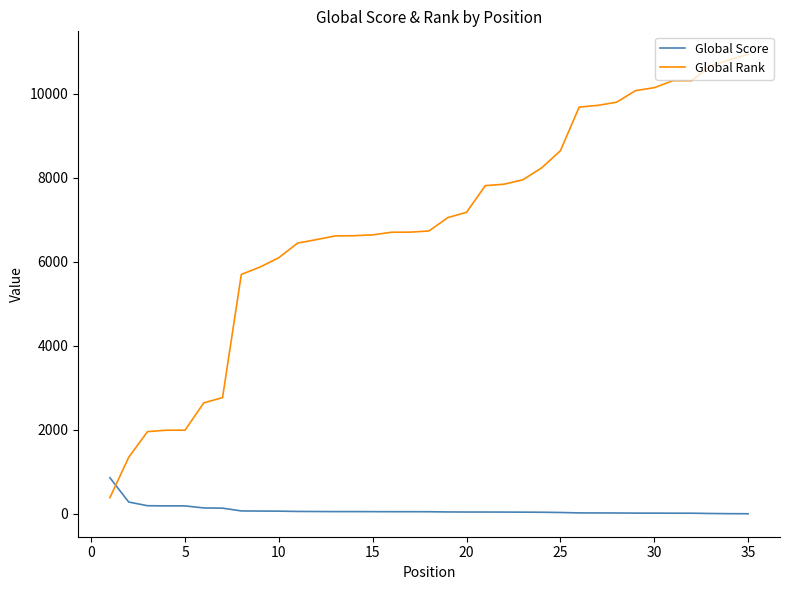

True or false: Global Rank and Global Score intersect in this chart.

True